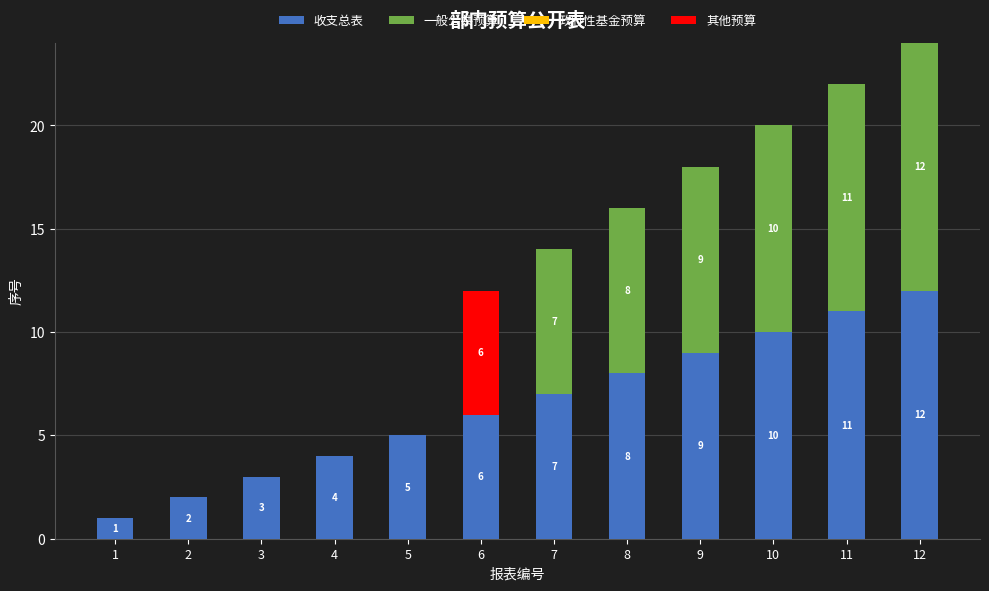

True or false: 收支总表 has a value of 18 at 11.

False